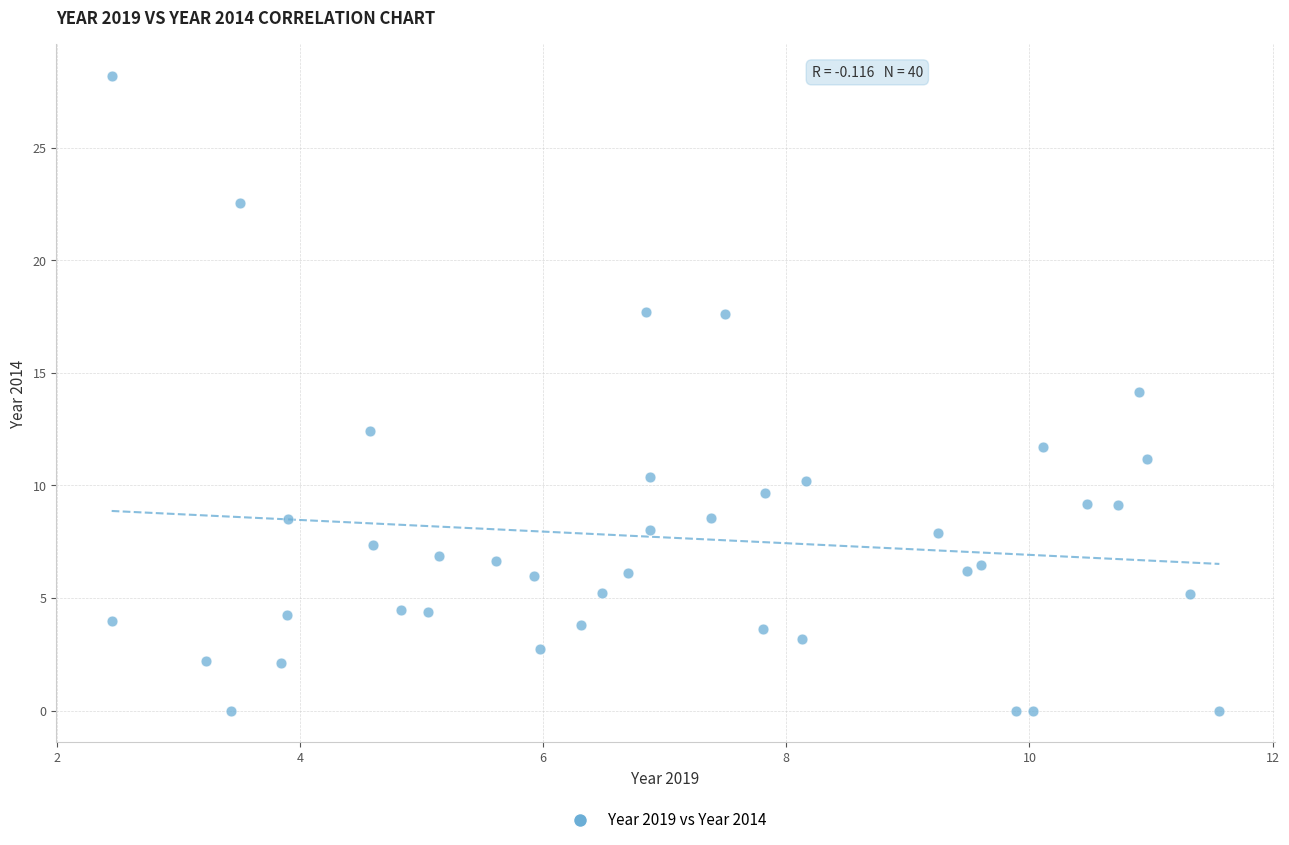

What is the range of Y values (max minus min)?

28.2